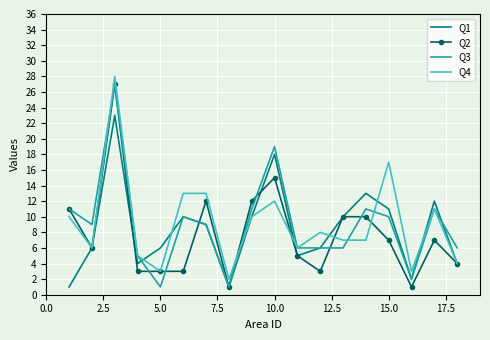

What is the difference between the maximum and minimum values in the Q4 series?

26